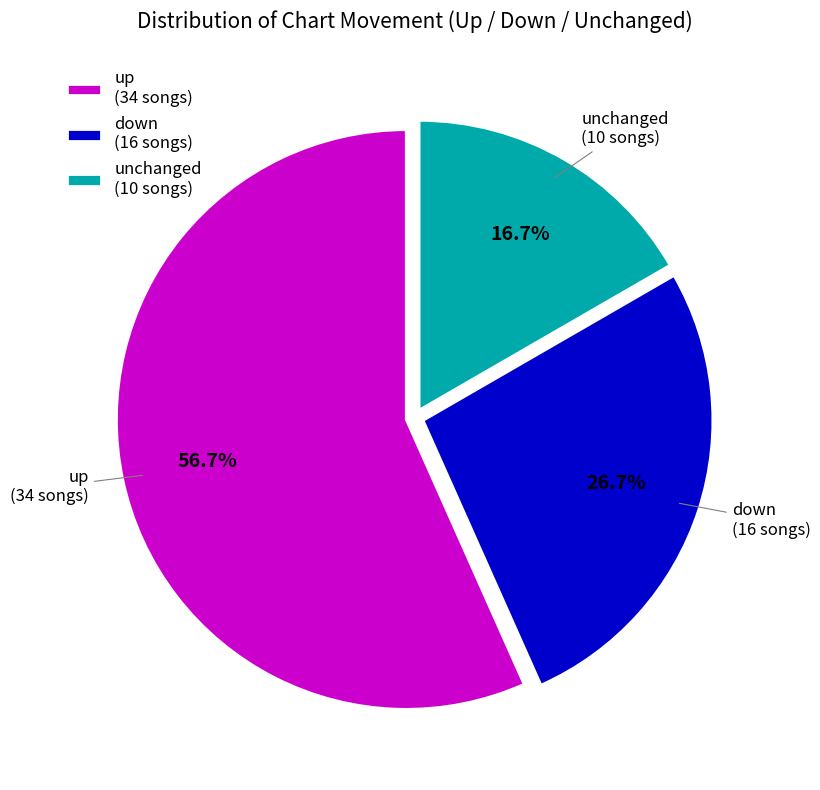

Rank the categories by value from lowest to highest.

unchanged (10 songs), down (16 songs), up (34 songs)